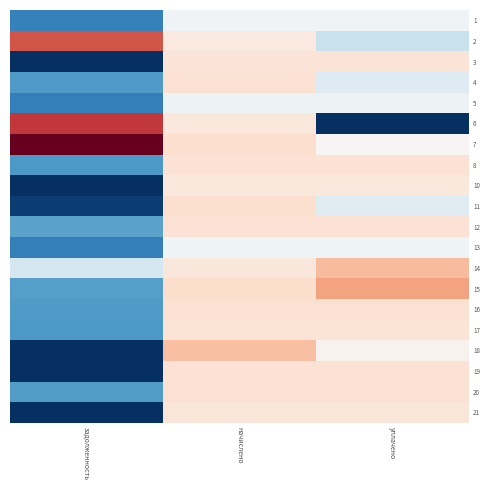

How many series are shown in this chart?

20